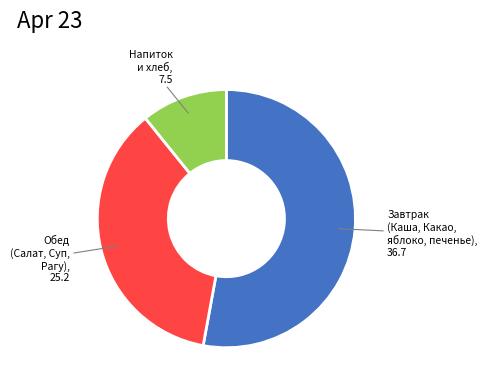

Which slice is the largest?

Завтрак (Каша, Какао, яблоко, печенье), 36.7